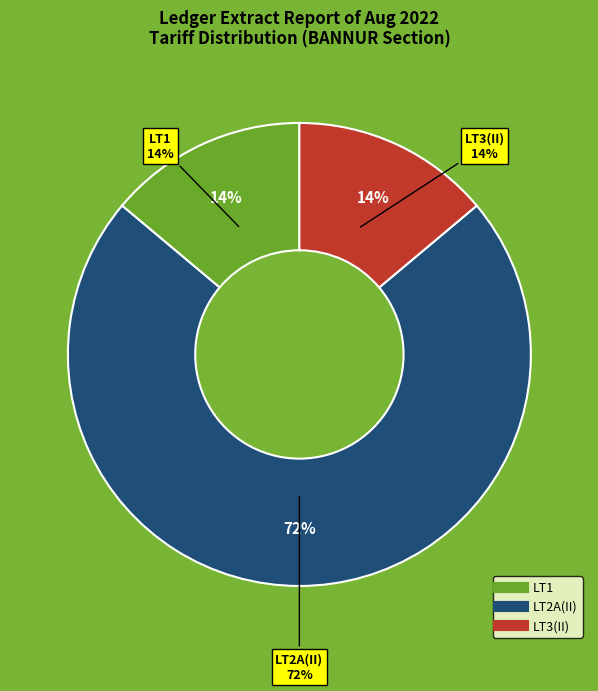

To the nearest percent, what is the difference between the largest and smallest slice percentages?

58%